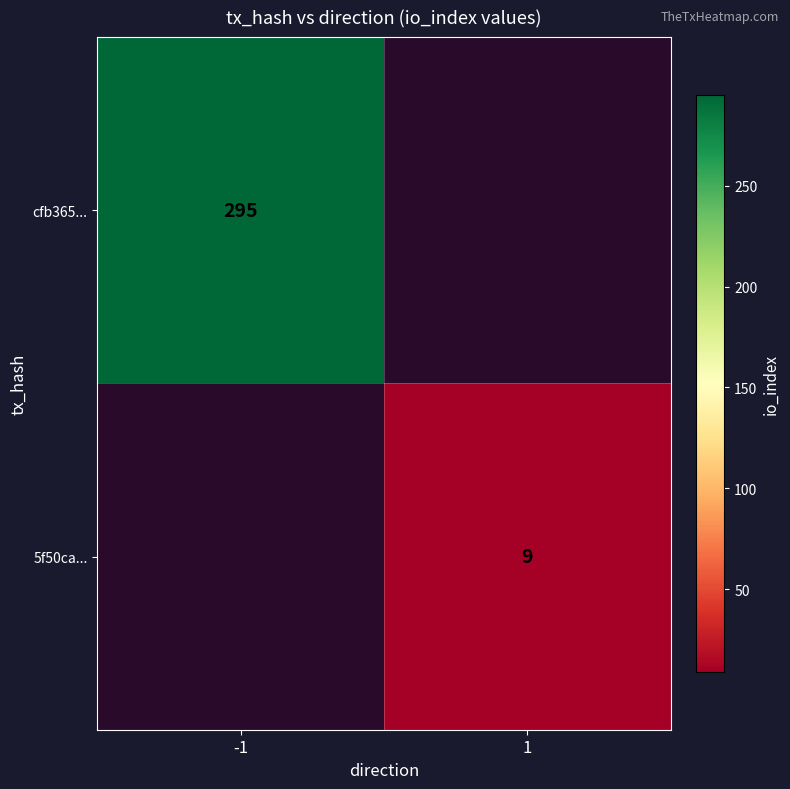

Is it true that cfb365... equals 132 at -1?

False